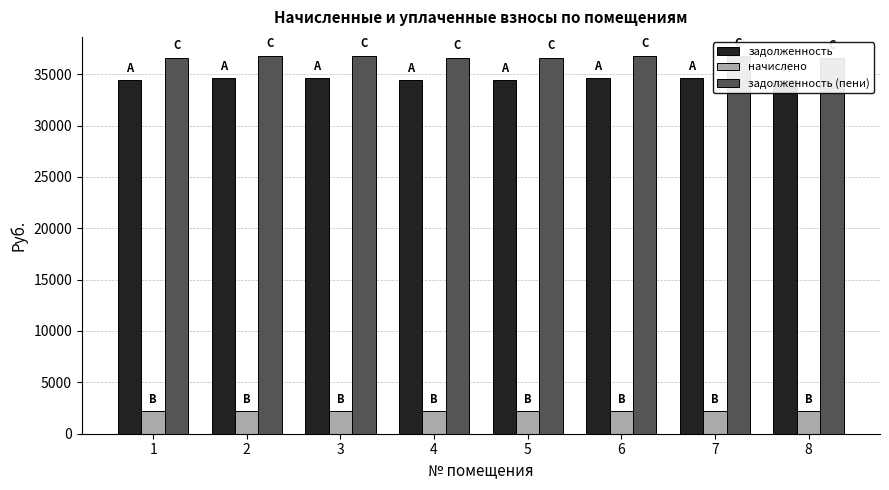

Which series has the largest total across all categories?

задолженность (пени)